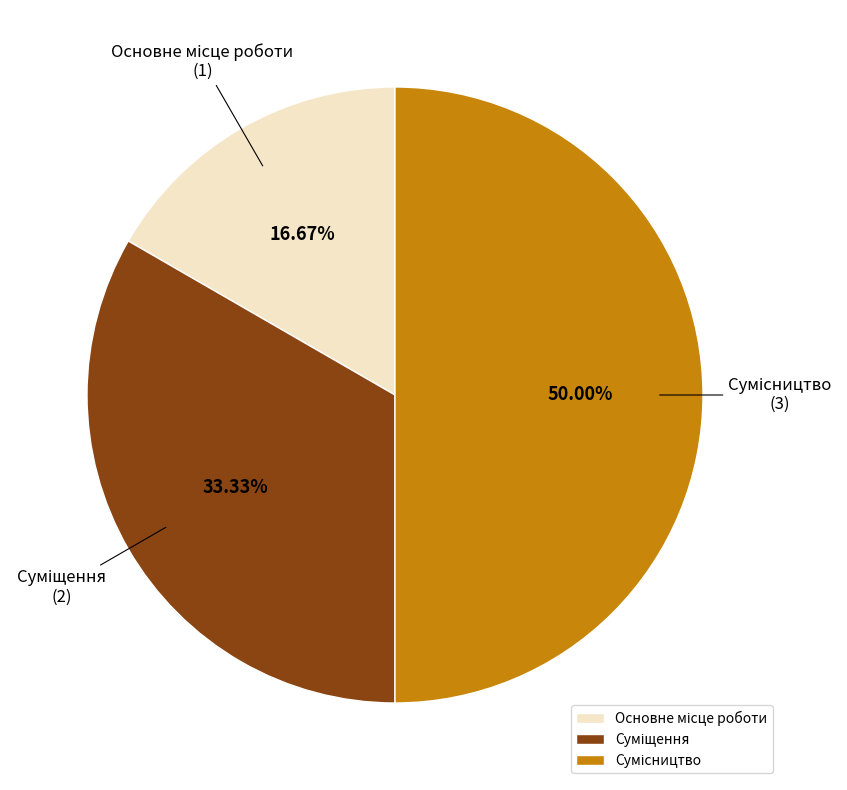

How many segments does this pie chart have?

3